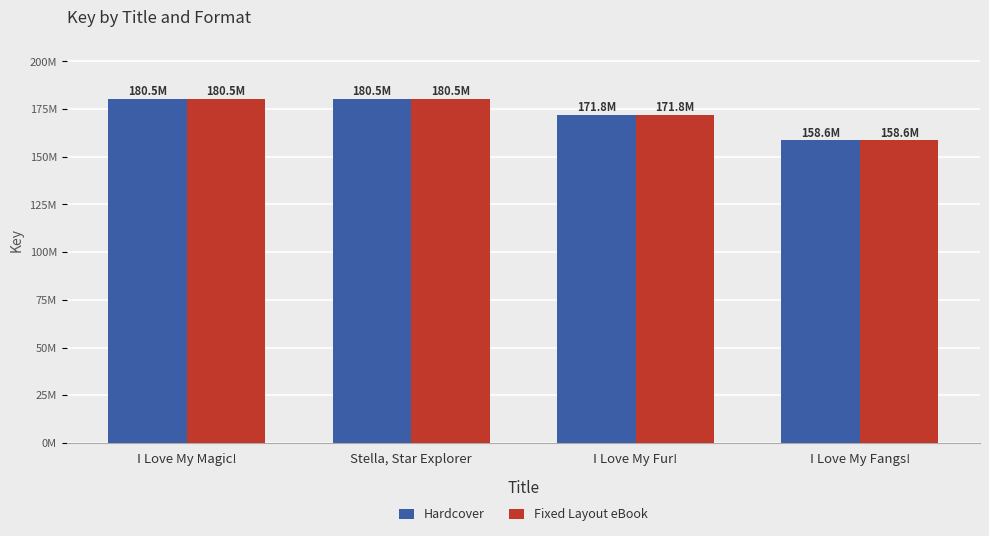

What are all the series names shown in the legend?

Hardcover, Fixed Layout eBook